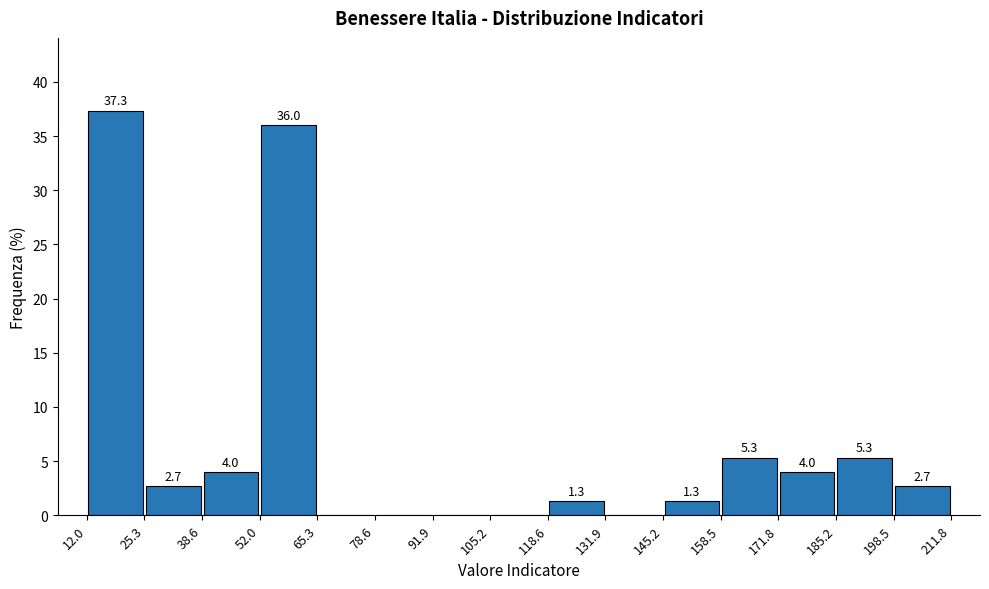

Over which range of the x-axis is the bar tallest?

12.0 to 25.3